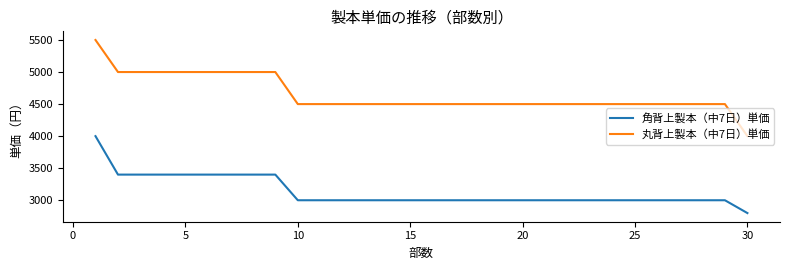

Which series has the widest spread of values?

丸背上製本（中7日）単価